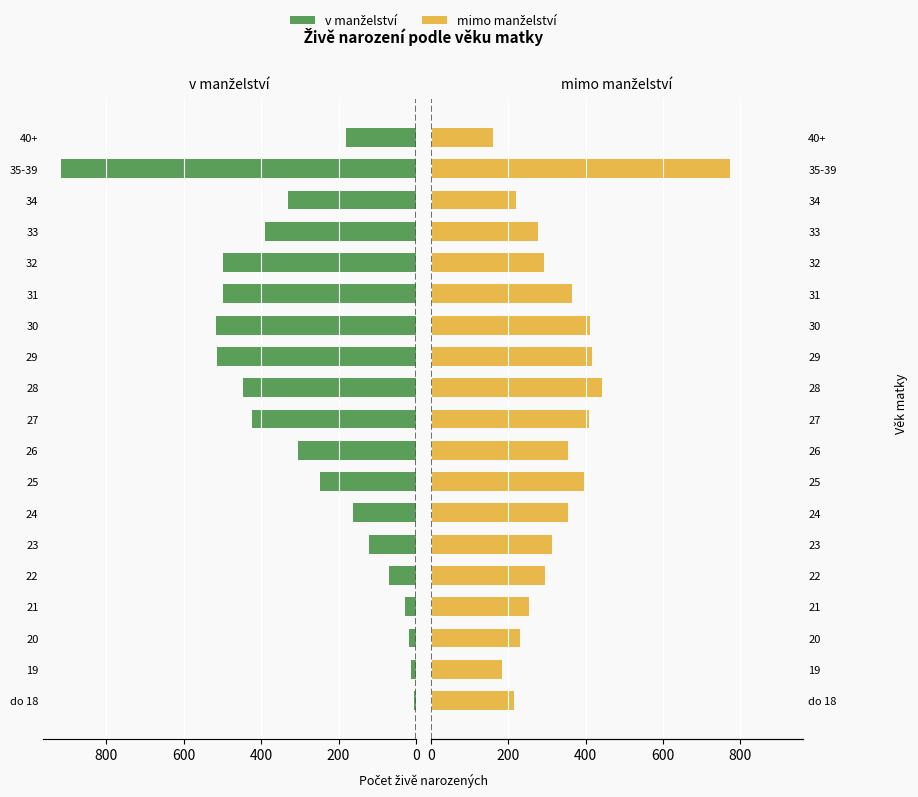

The v manželství series shows 79 at 40+. True or false?

False